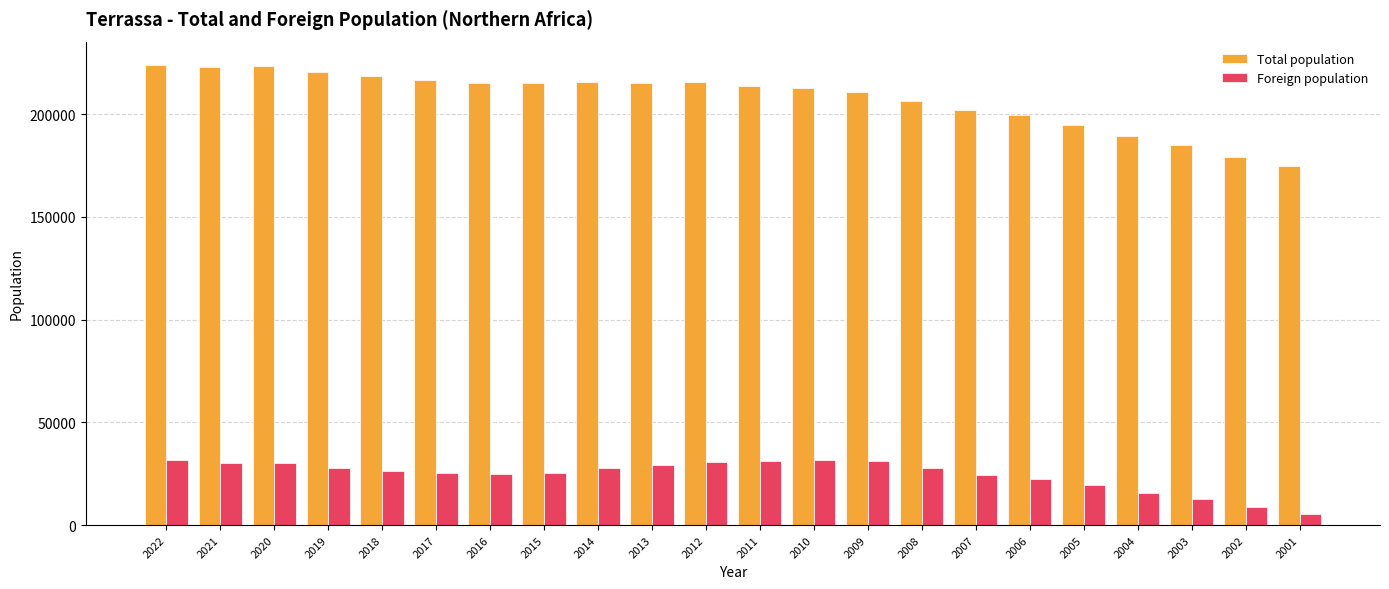

What is the maximum value for Foreign population?

31777